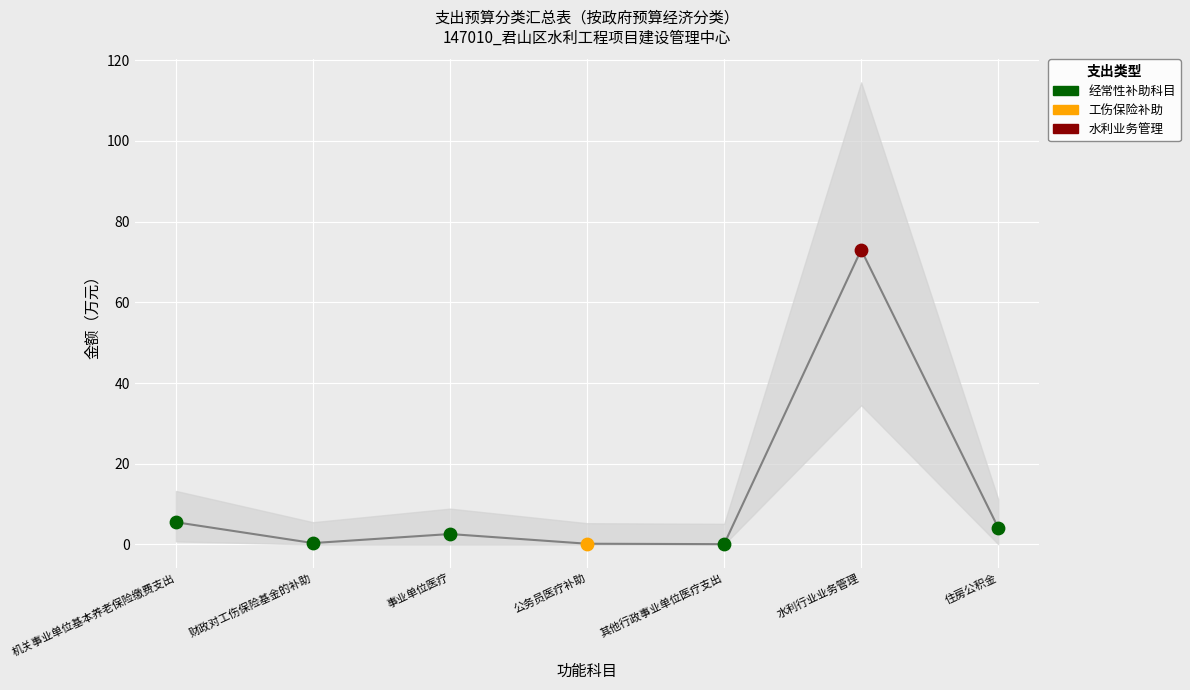

Which series has the largest Y range (max minus min)?

总计 (col_5)